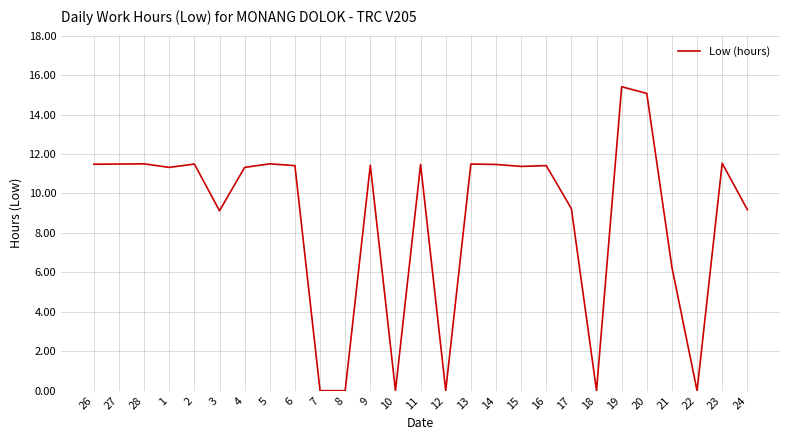

What position from the right is 3?

22